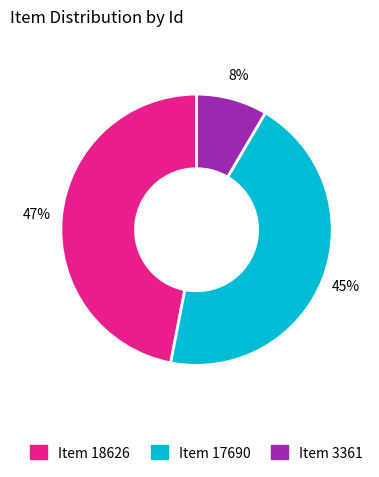

True or false: Item 17690 accounts for 34% of the total.

False